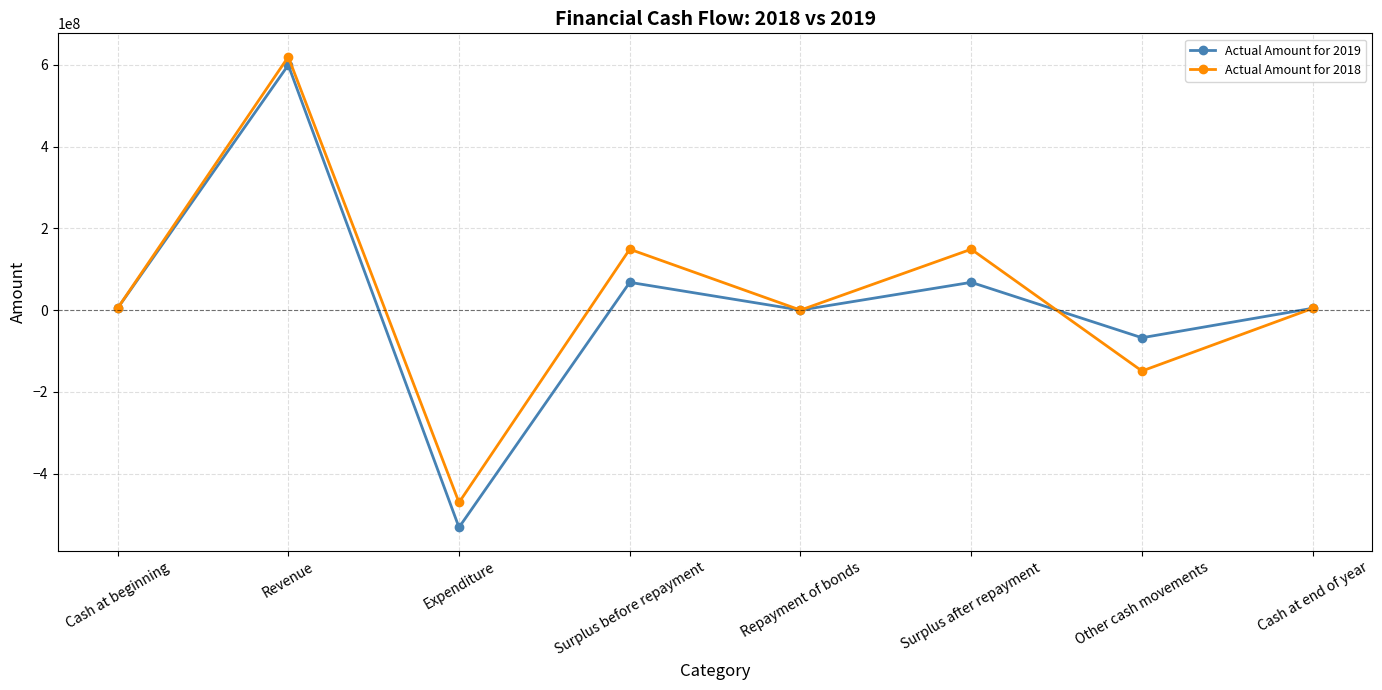

Is the value of Actual Amount for 2019 at Other cash movements greater than the value of Actual Amount for 2018 at Cash at beginning?

No